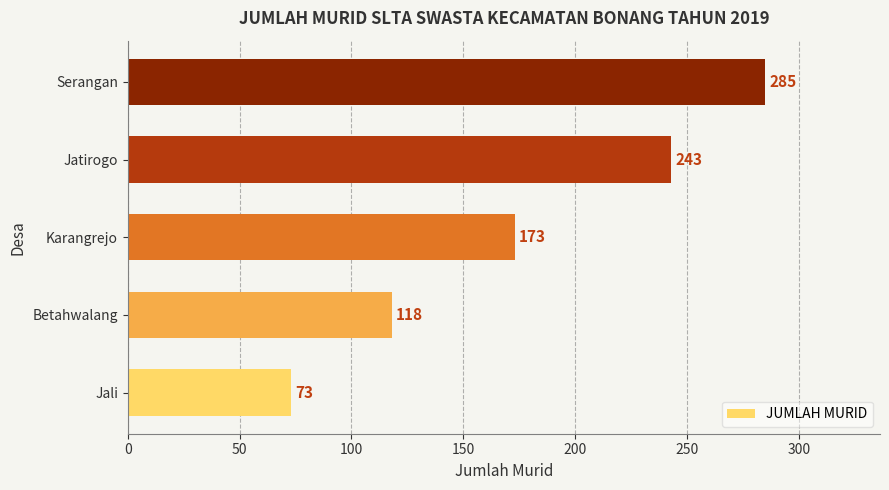

What is the smallest value displayed?

73